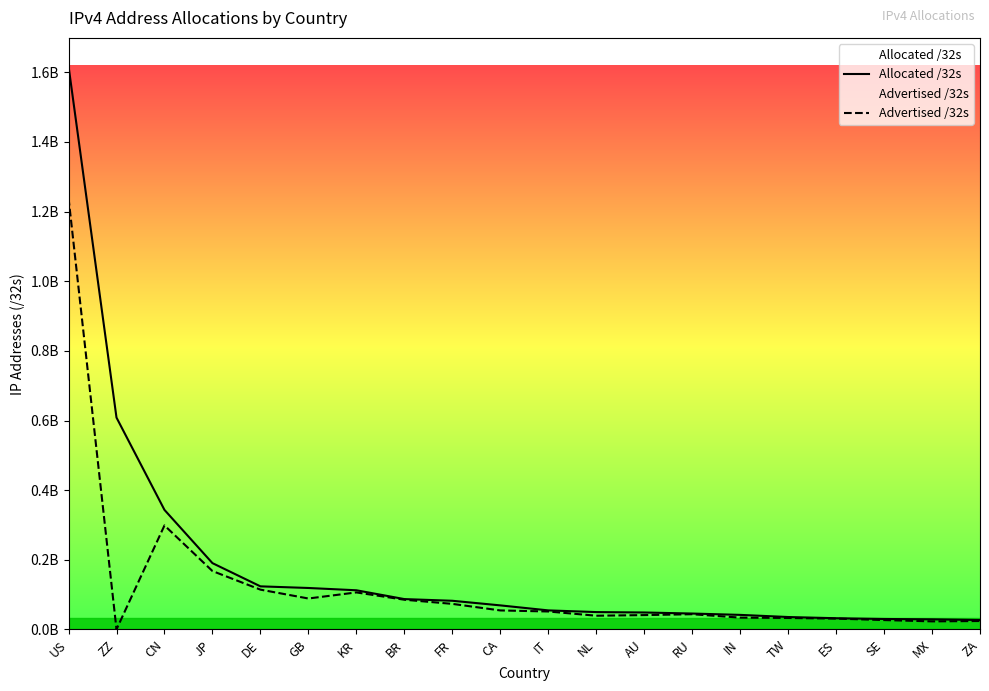

Reading right to left, transcribe all the data shown in this chart.

Allocated /32s: 27073792	29032192	30082280	32230464	35695616	41833728	45683200	48713984	49867552	54733376	69110528	82353008	87197440	112499456	119072648	123760000	190438656	343247616	608371672	1617819488
Advertised /32s: 24203776	23208448	26960128	31144960	33025536	33970176	43742464	41206784	39407360	51596032	54596608	73463296	85341952	106332800	88858112	114306304	167685376	298676736	302592	1239476736